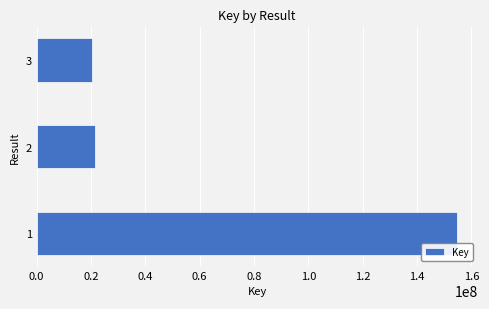

What is the average value?

65467455